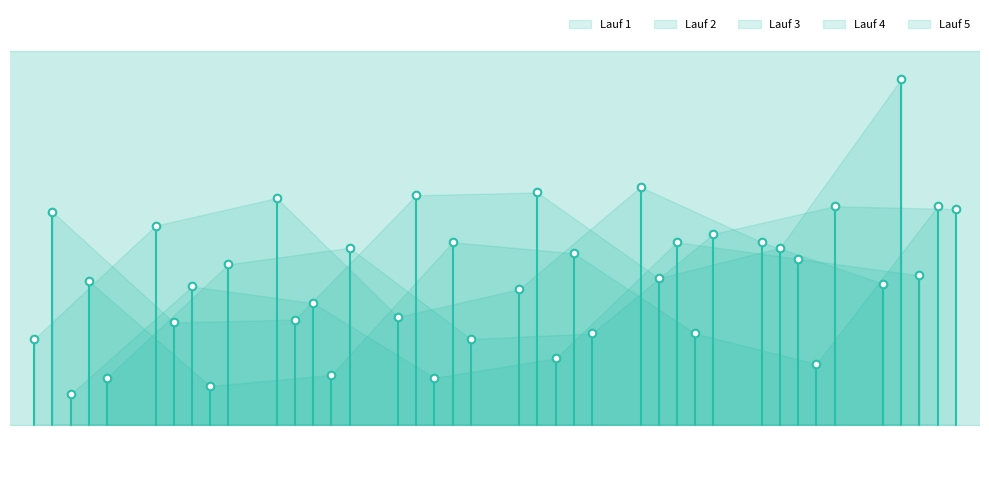

Is the value of Lauf 1 at 0 greater than the value of Lauf 3 at 0?

No